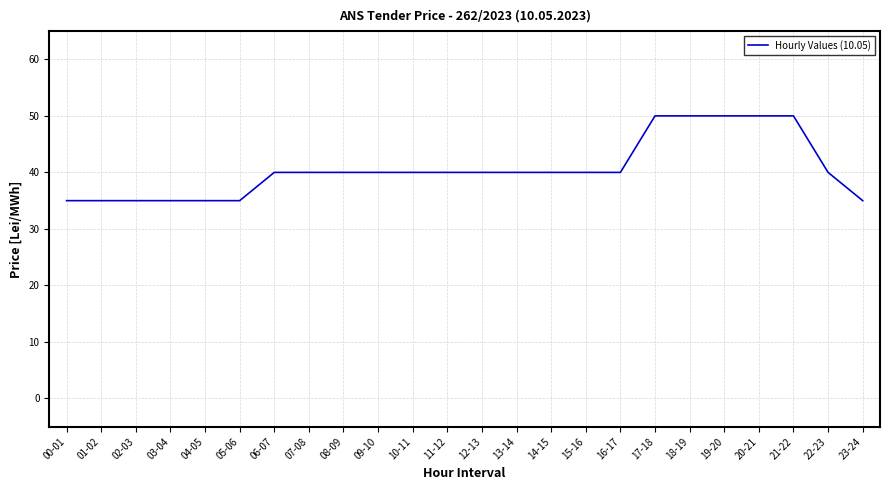

What position from the left is 02-03?

3